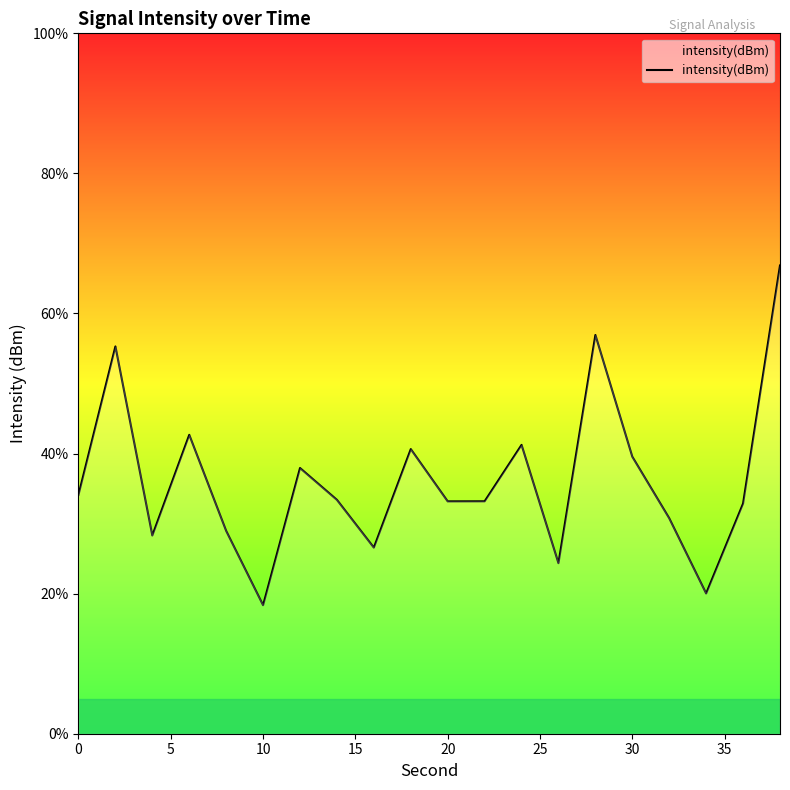

How many categories are shown in the chart?

20